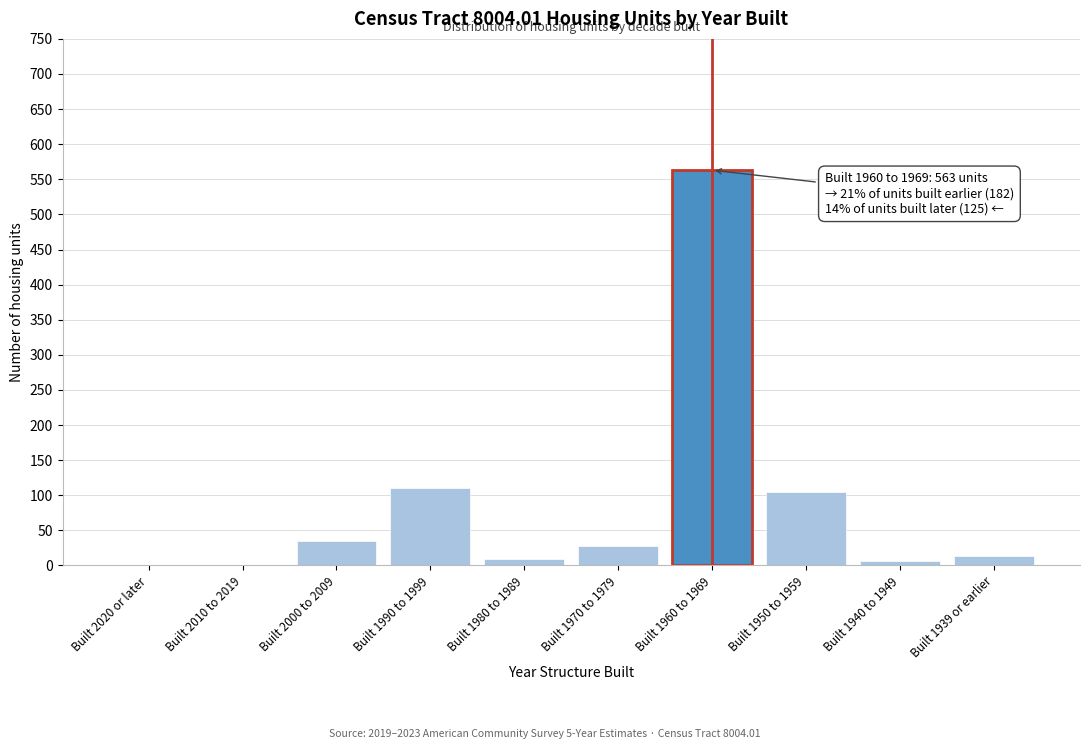

Which label corresponds to the largest value in the chart?

Built 1960 to 1969